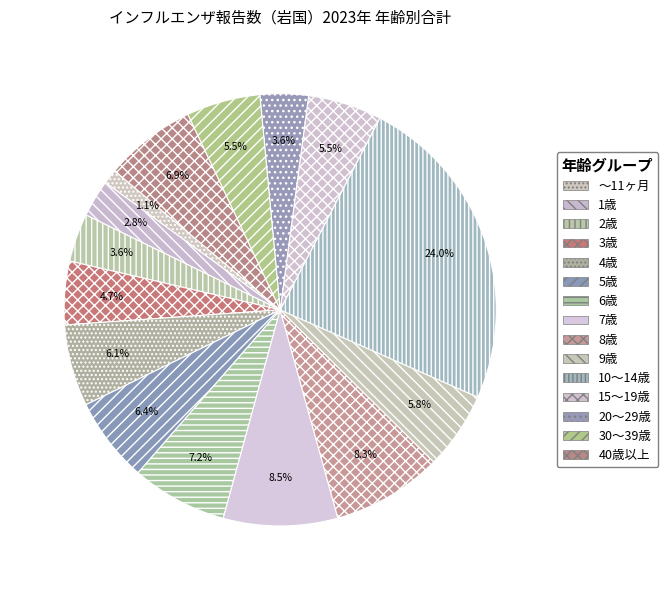

Which slice is the smallest?

～11ヶ月